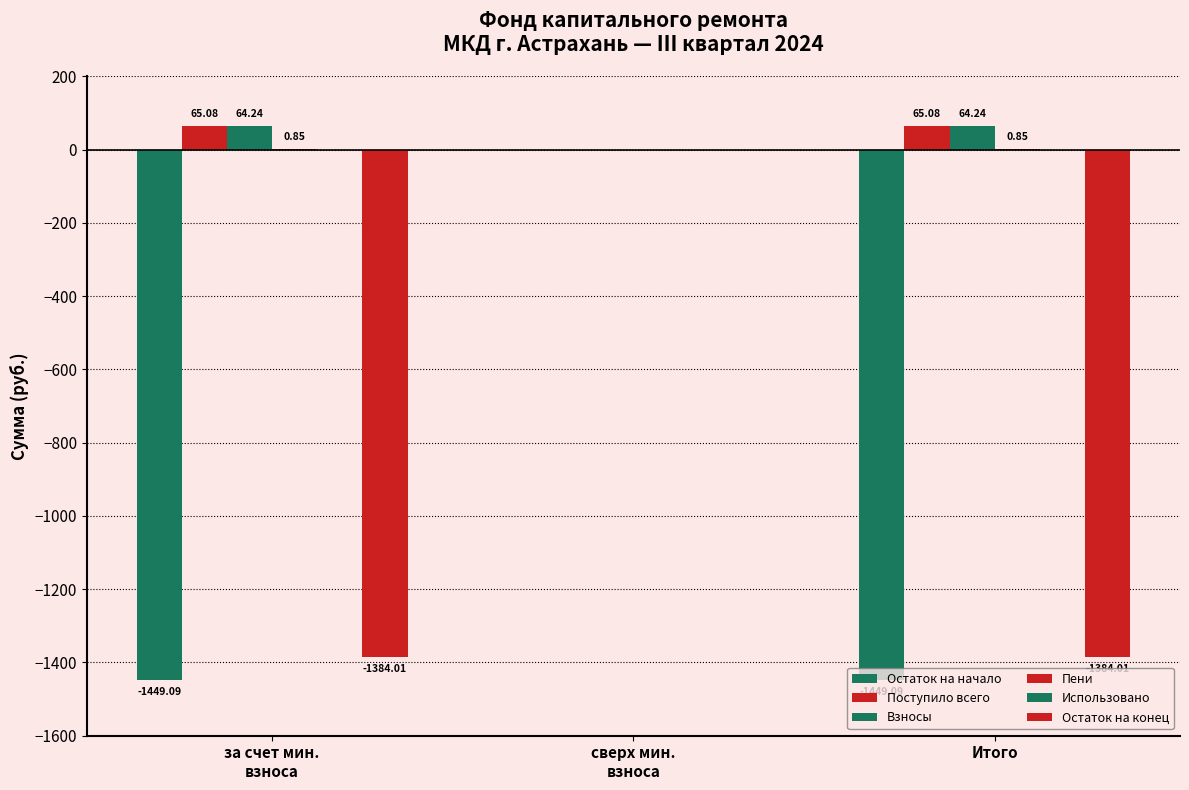

What is the label of the 3rd bar from the right?

за счет мин.
взноса